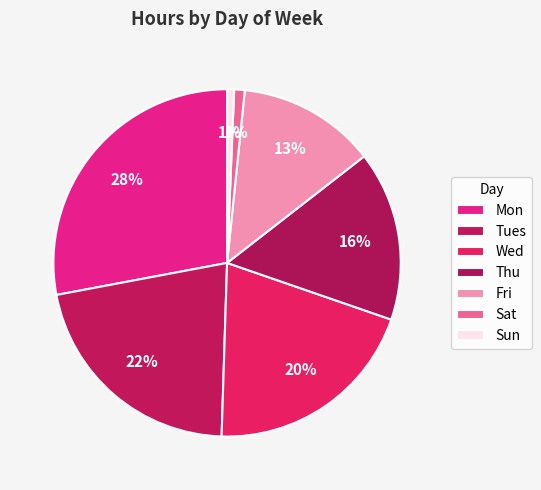

Is there any slice that represents more than half of the pie?

No